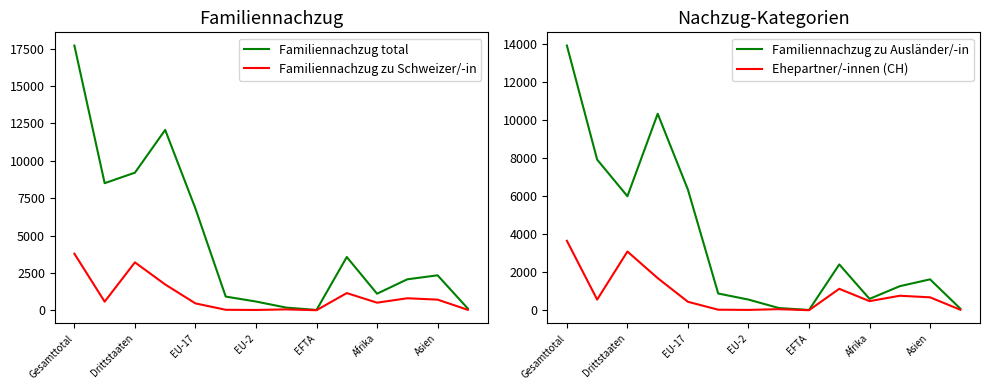

What are all the series names shown in the legend?

Familiennachzug total, Familiennachzug zu Schweizer/-in, Familiennachzug zu Ausländer/-in, Ehepartner/-innen (CH)